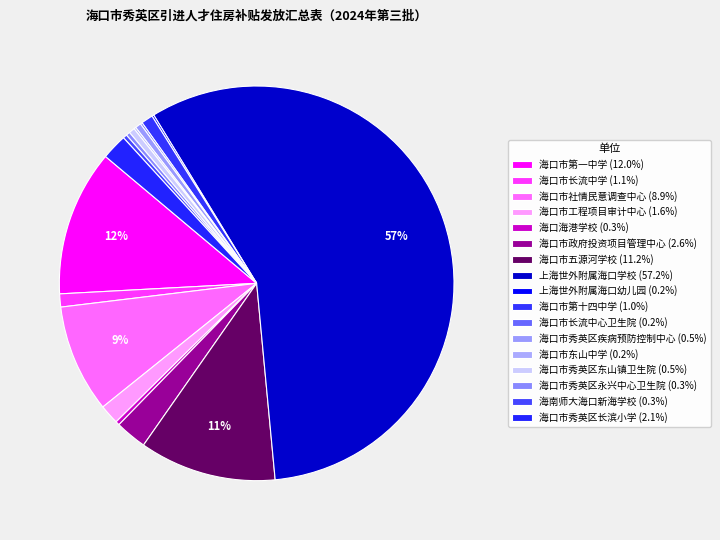

What is the majority slice?

上海世外附属海口学校